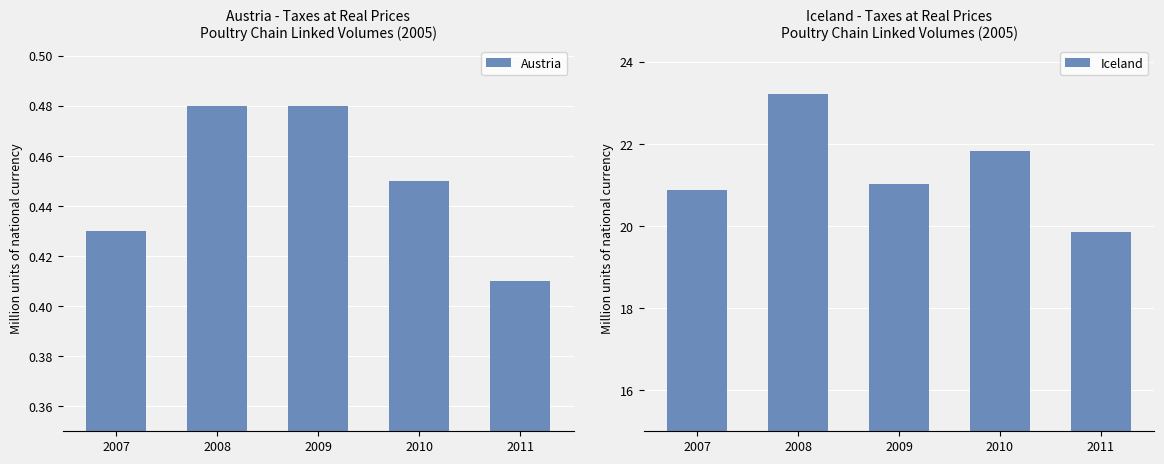

Which has a higher value, 2009 or 2007?

2009